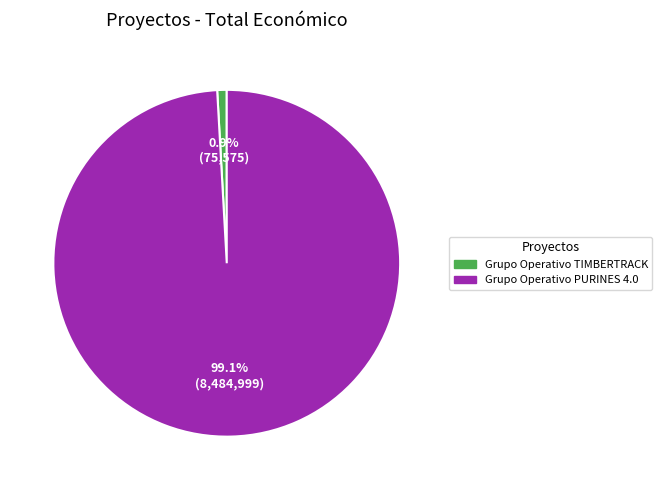

Is there any slice that represents more than half of the pie?

Yes